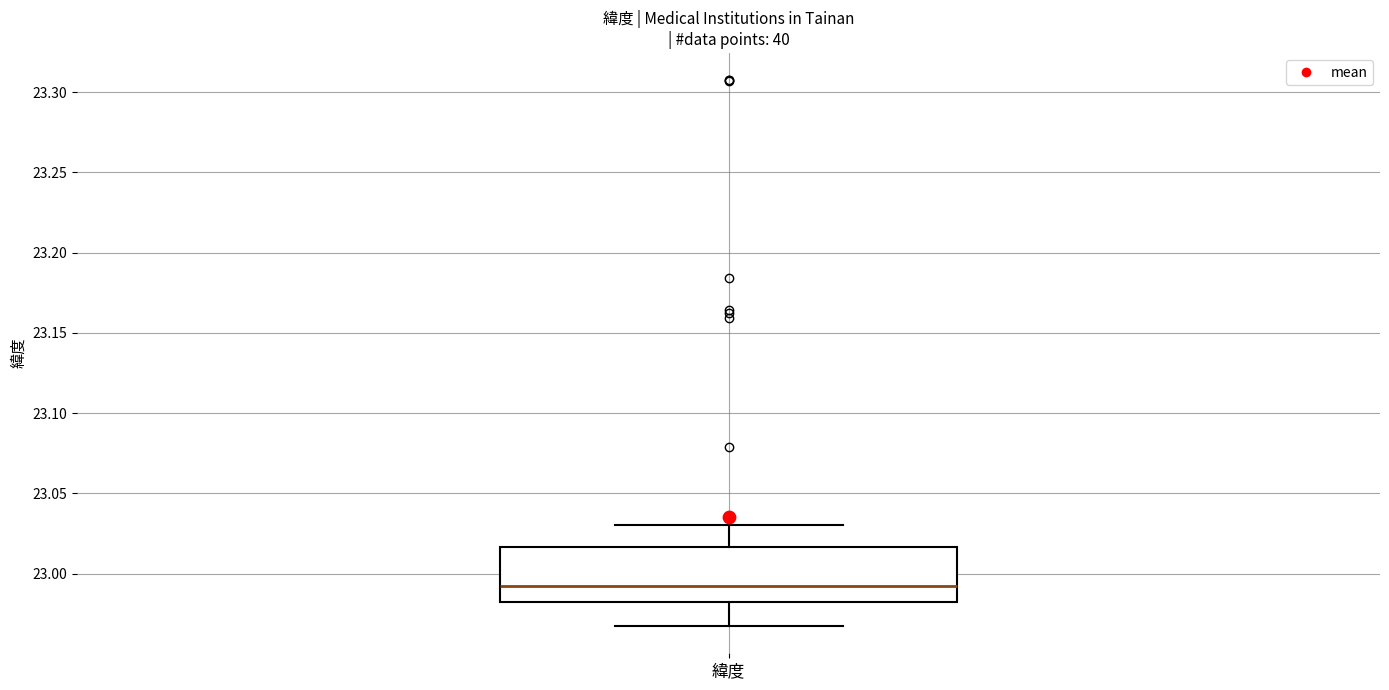

Where does the upper whisker of the box for 緯度 end on the y-axis? The values are not printed on the chart, so give them approximately, as read against the axis.

23.030